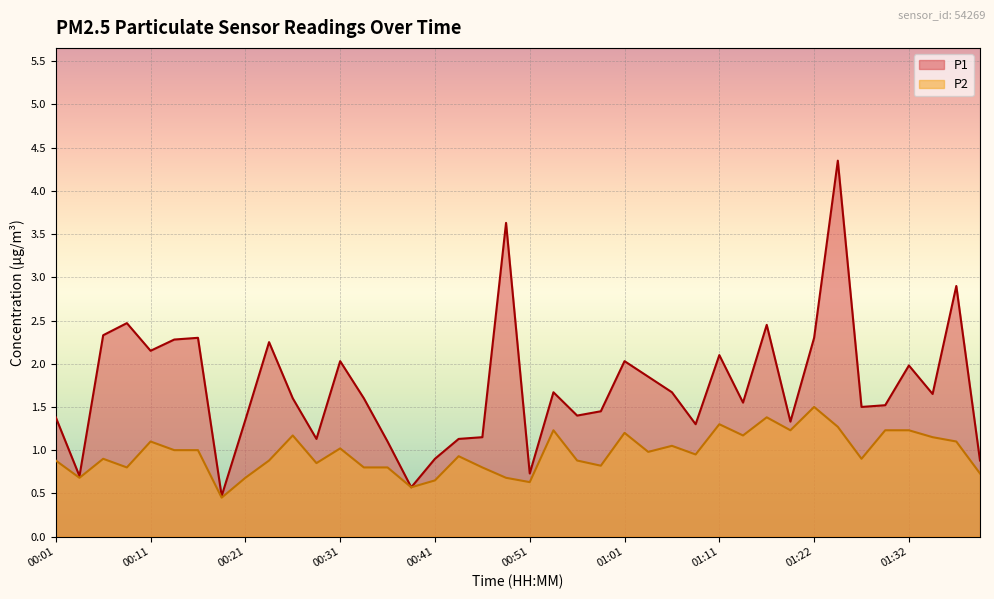

Which series has the largest total across all categories?

P1